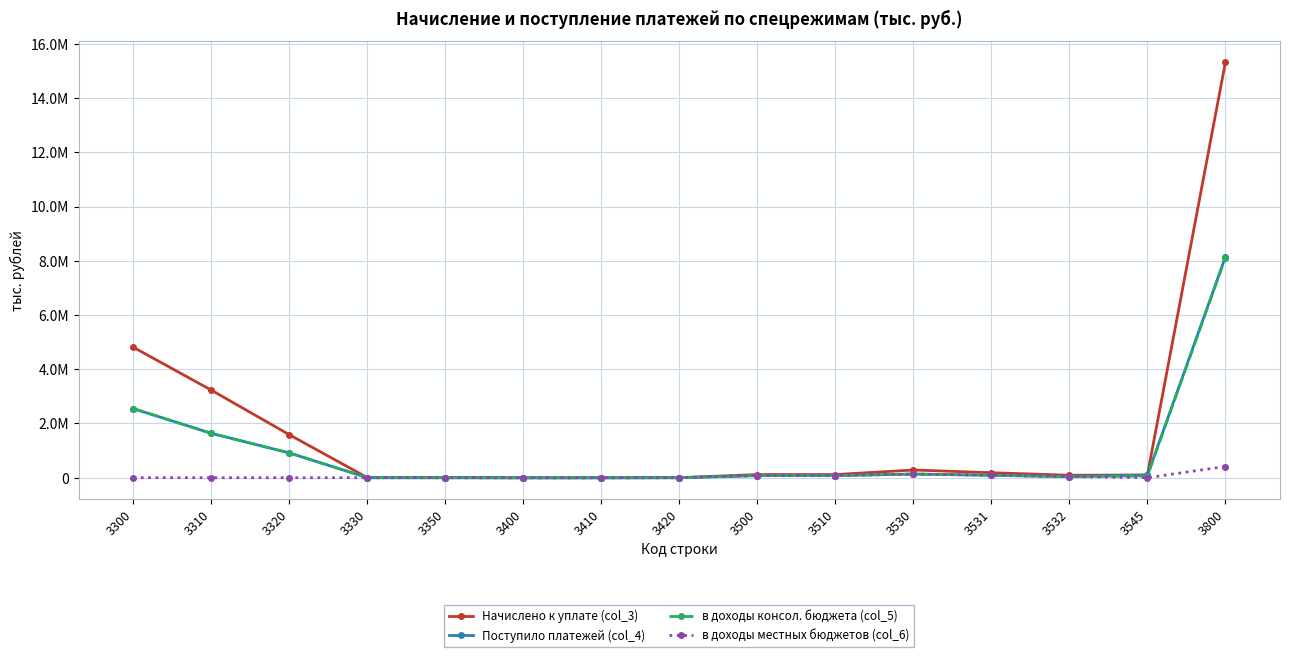

What is the spread (max minus min) of values at 3532?

49963